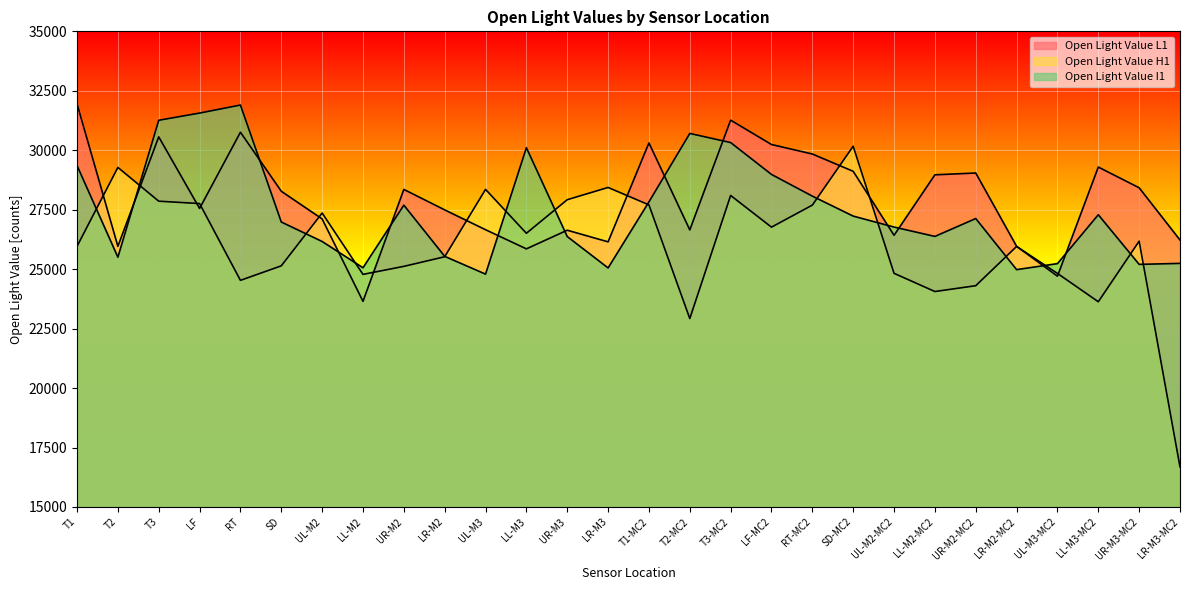

What is the spread (max minus min) of values at LL-M3-MC2?

5663.0